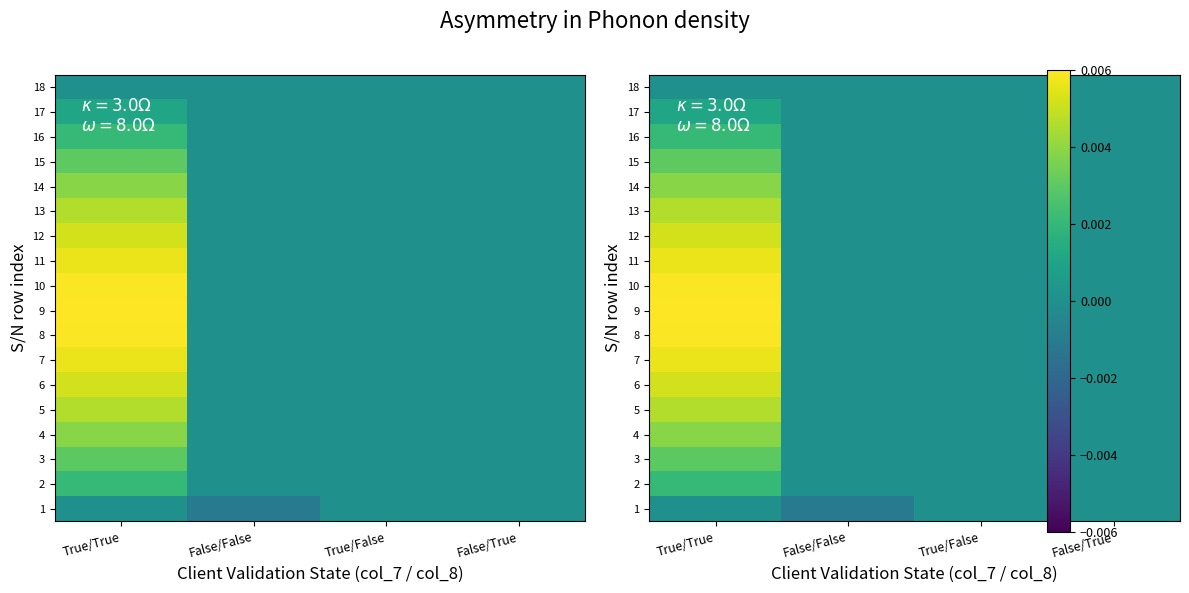

How many data points in 11 are above 0?

1